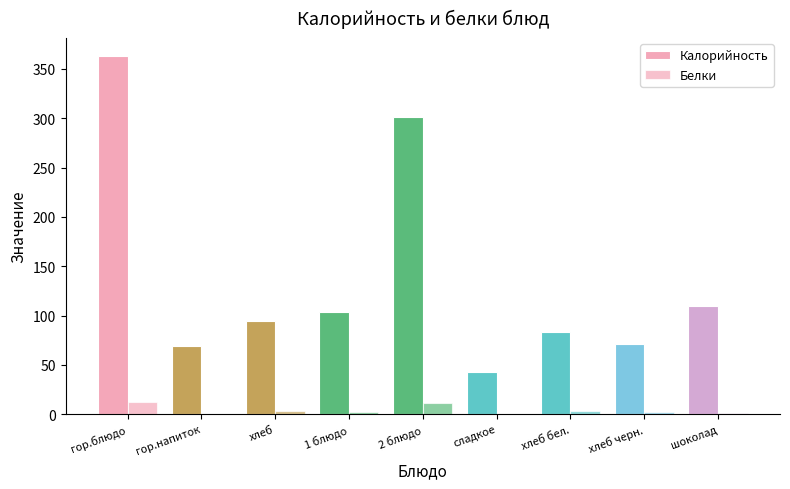

Does the chart contain stacked bars?

No